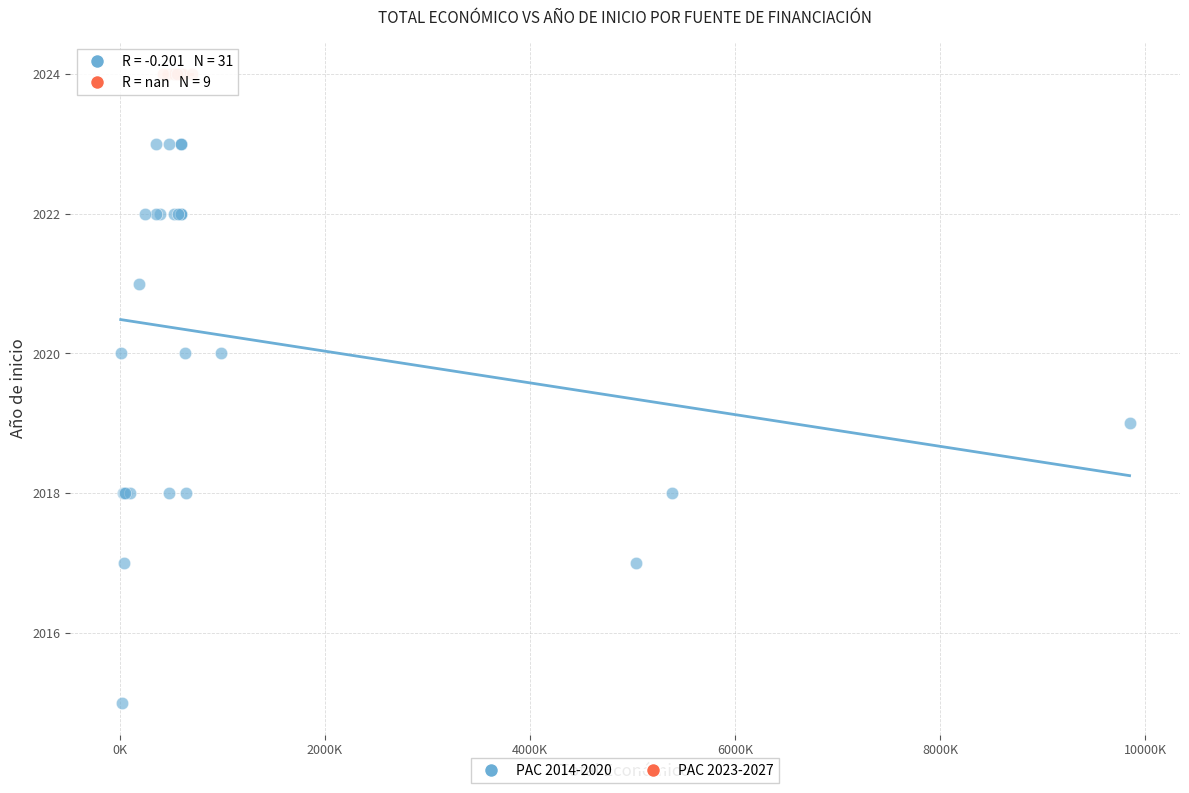

Which series reaches the maximum Y coordinate?

PAC 2023-2027